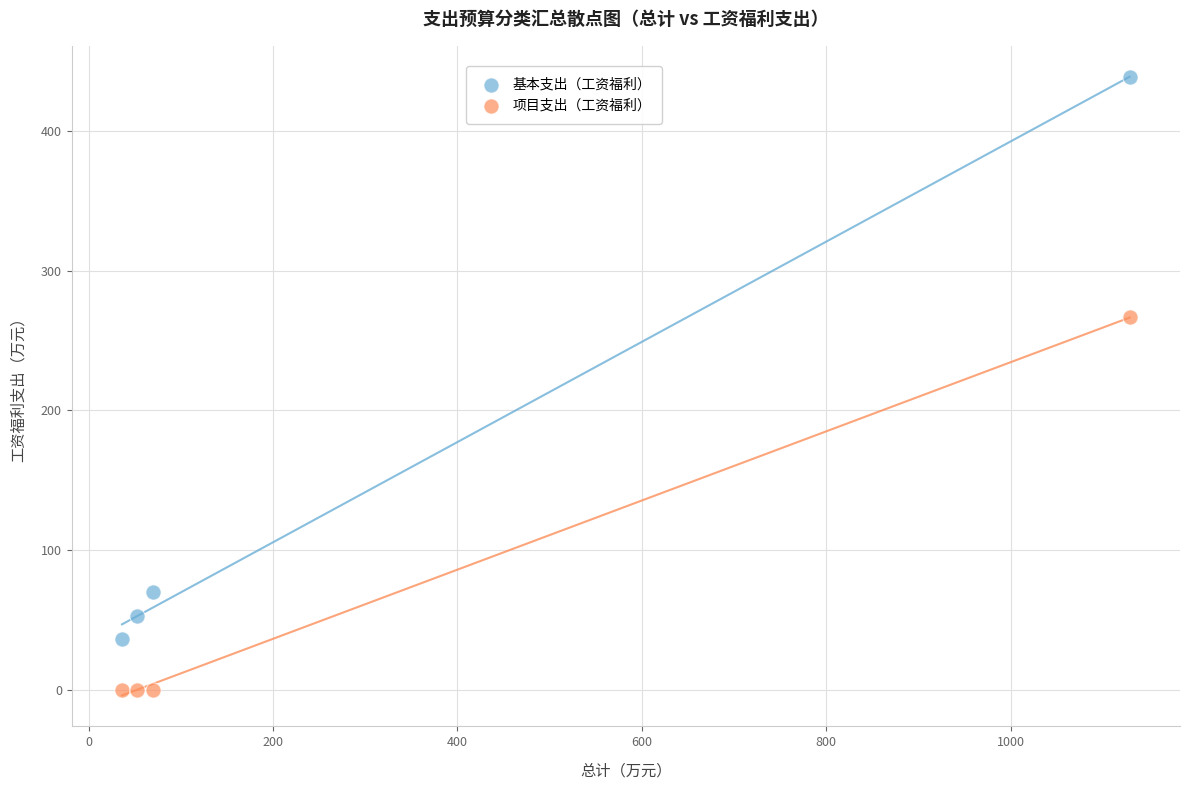

What is the X range (max minus min) for the scatter plot?

1093.0